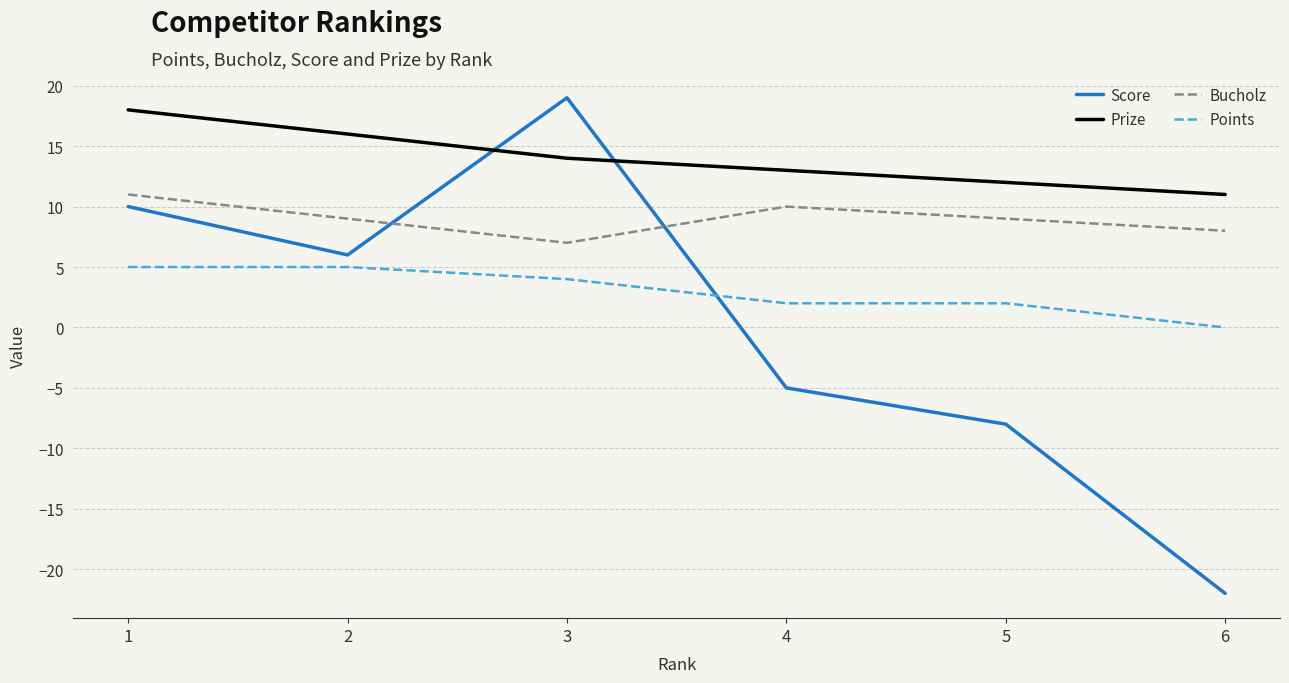

Which series has the widest spread of values?

Score